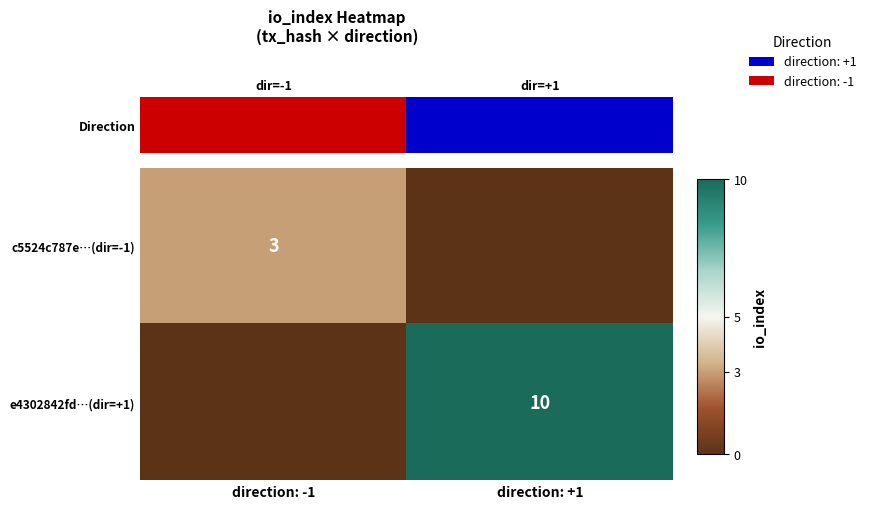

The value of e4302842fd…(dir=+1) at direction: +1 is 10. True or false?

True